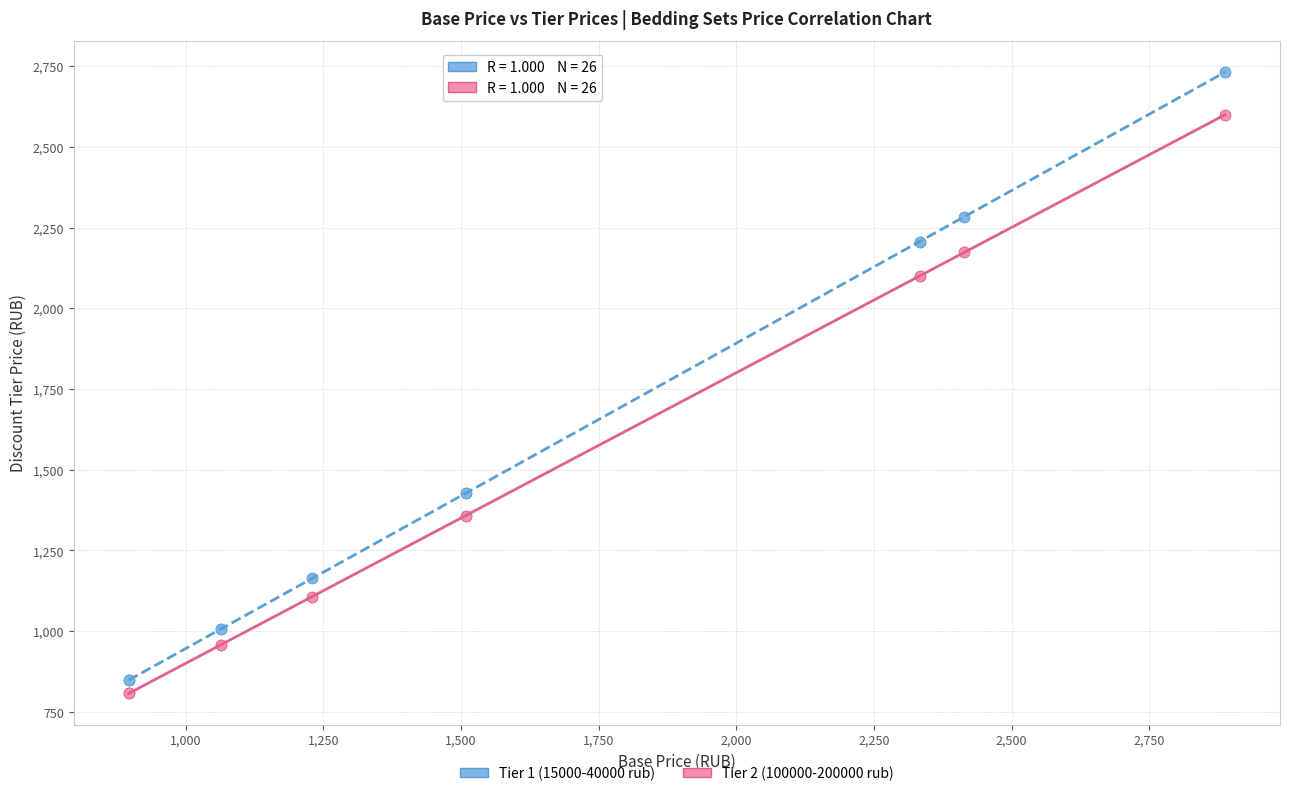

Which series has the widest spread of Y values?

Tier 1 (15000-40000 rub)